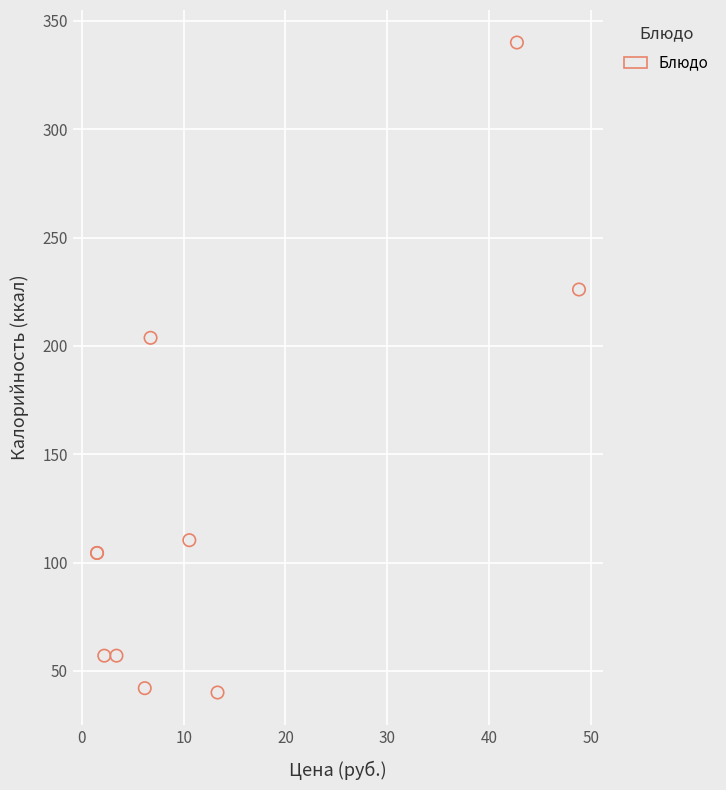

What Y value in the scatter plot is closest to 190?

203.7